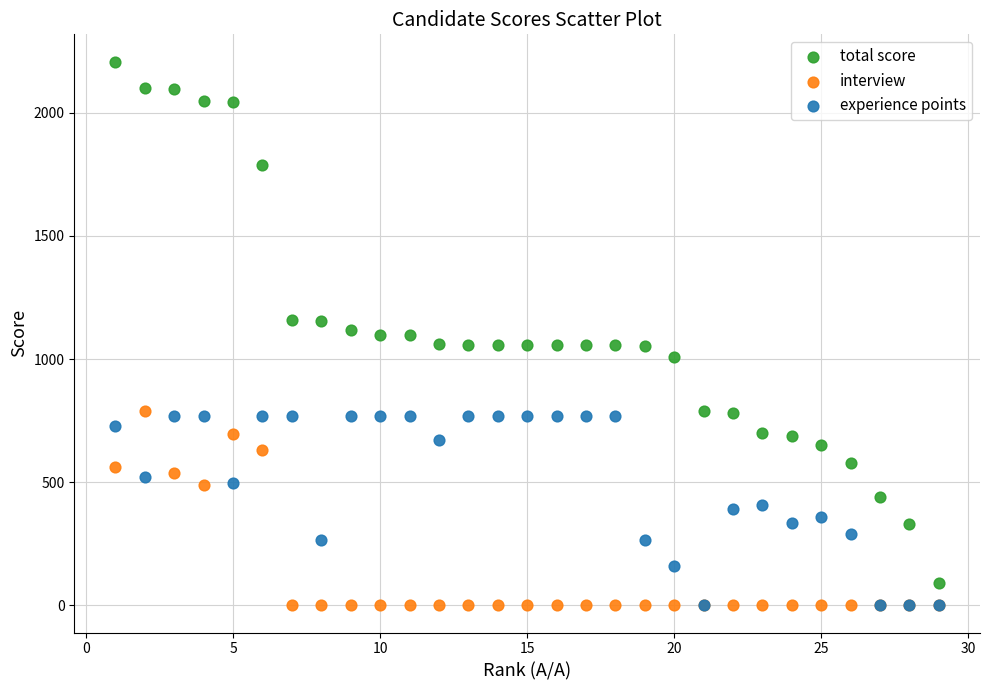

Which series reaches the maximum Y coordinate?

total score